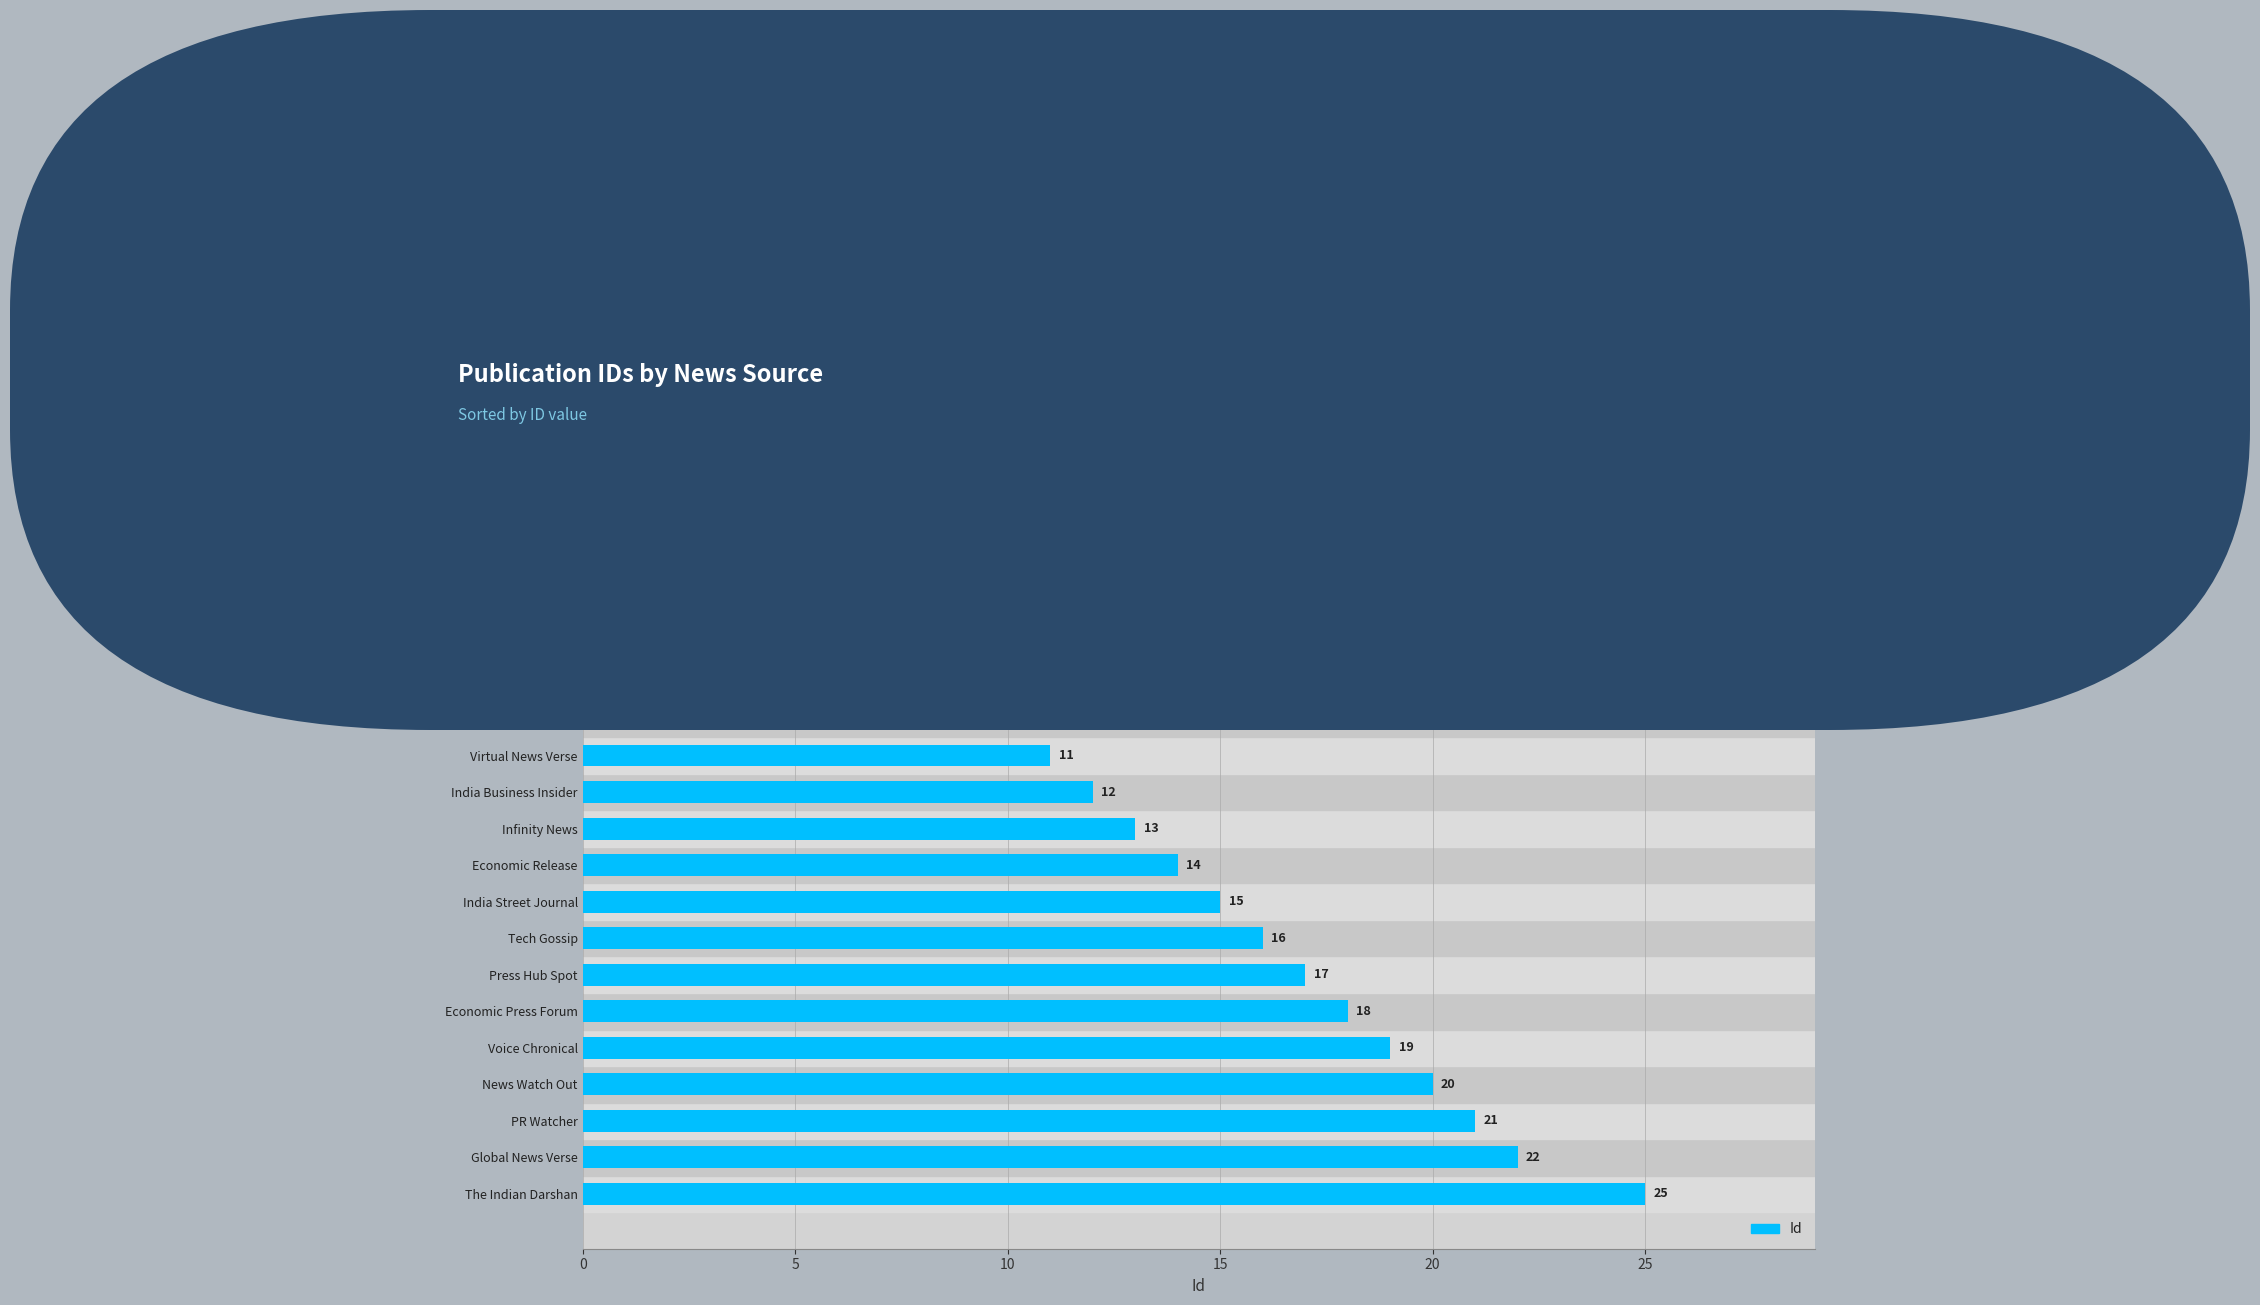

What is the average value?

14